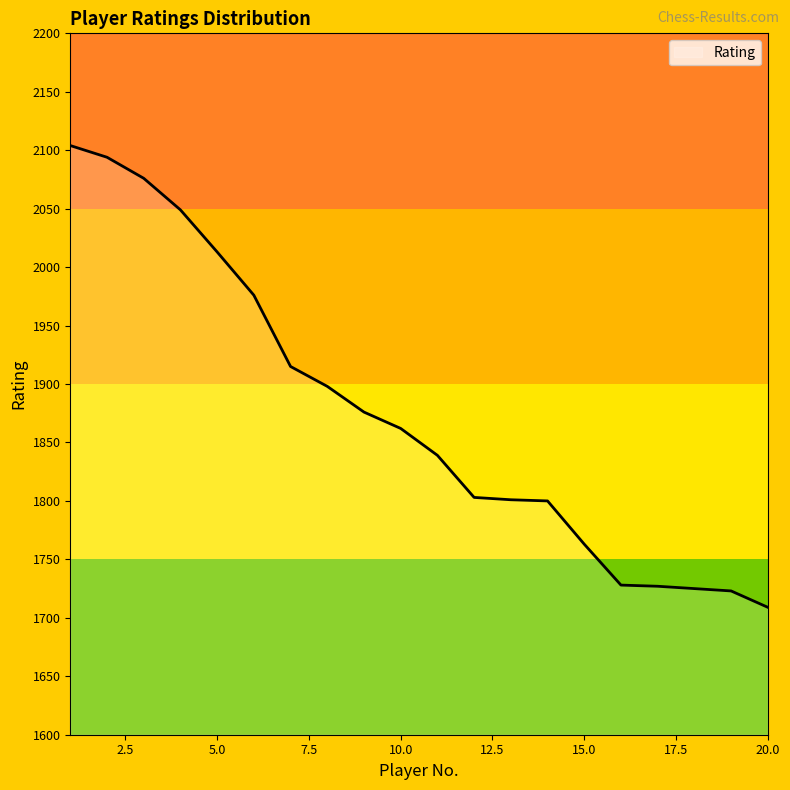

What is the smallest value displayed?

1709